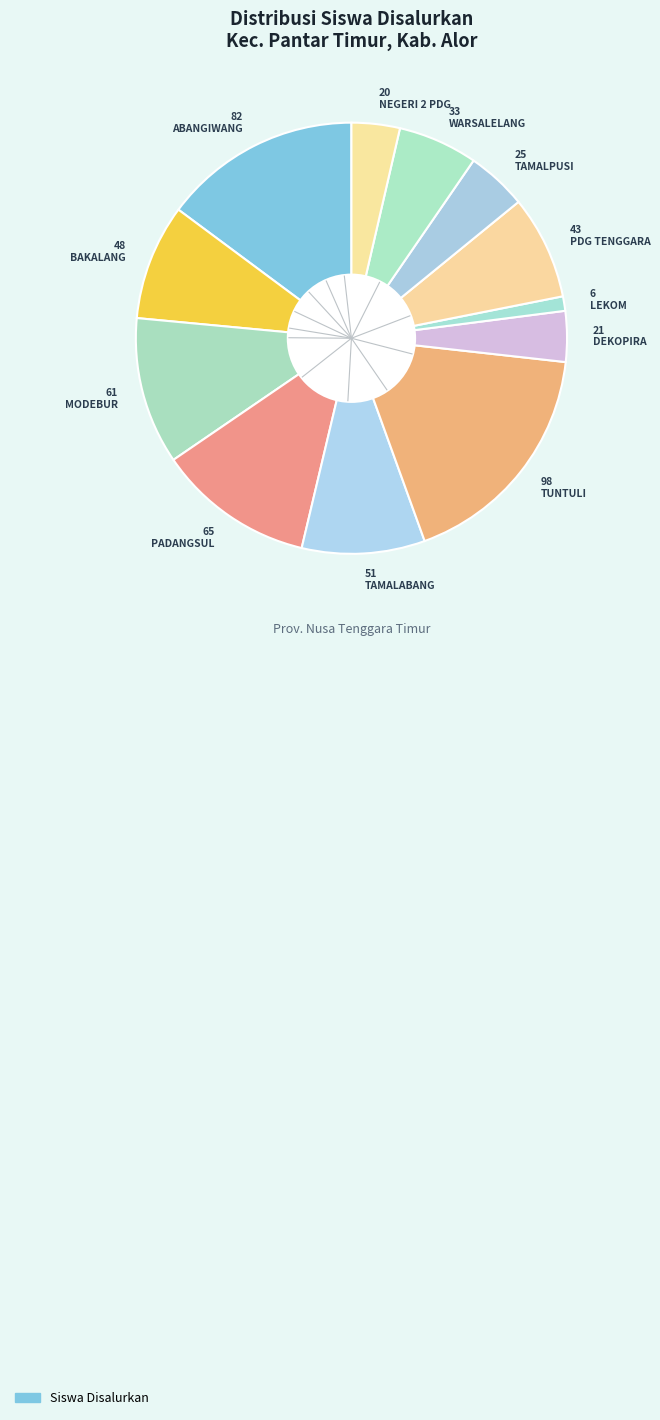

Does any single category account for the majority?

No